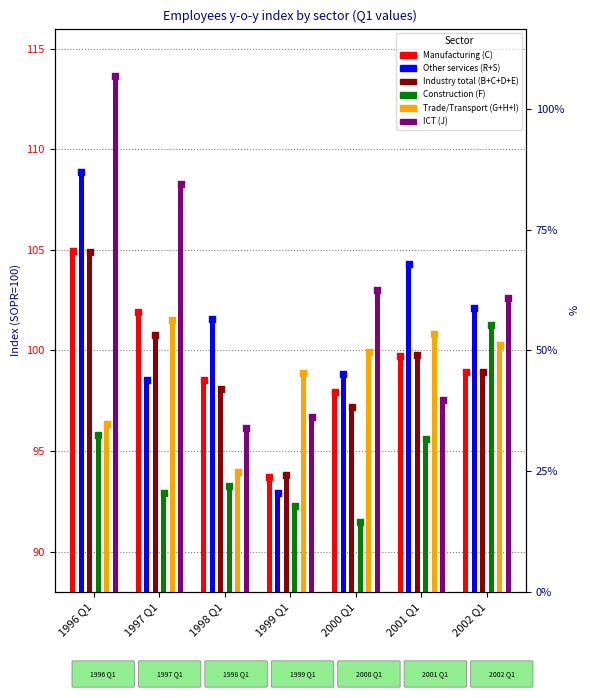

Is the value of Trade/Transport (G+H+I) at 1997 Q1 greater than the value of Construction (F) at 1996 Q1?

Yes